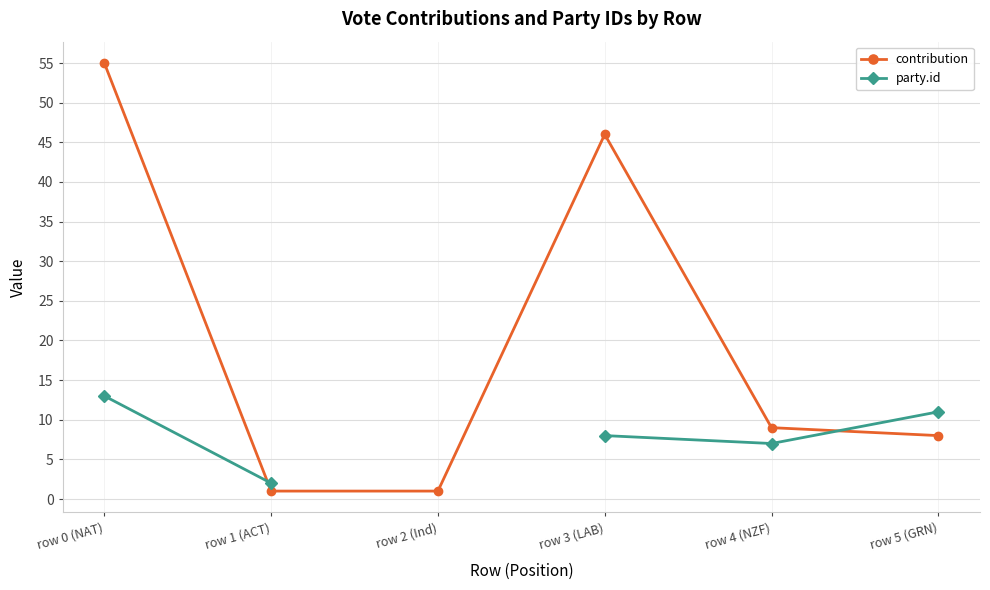

Which series changed the most between row 2 (Ind) and row 4 (NZF)?

contribution